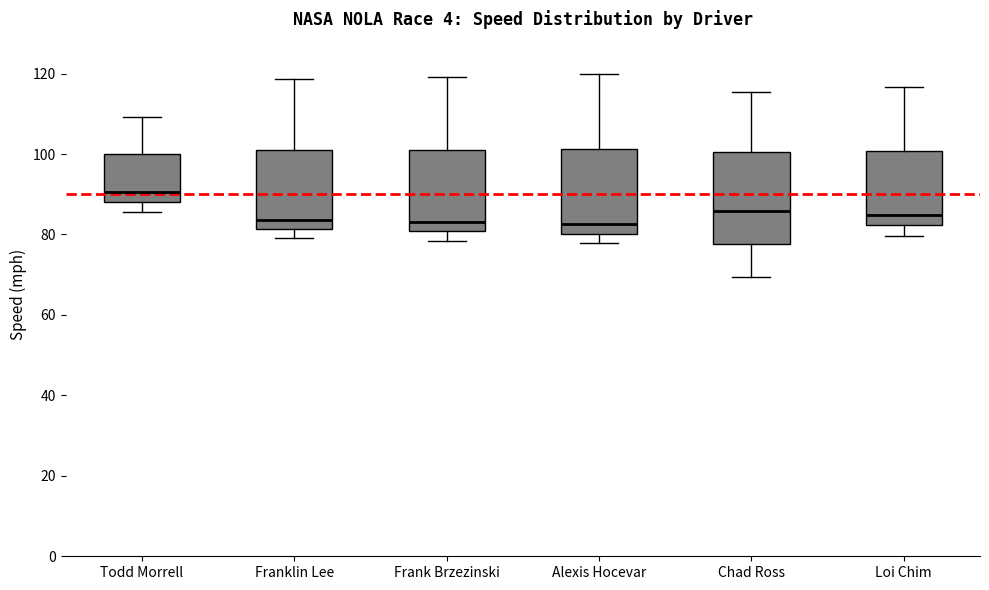

Where is the lower edge of the box for Frank Brzezinski on the y-axis? The values are not printed on the chart, so give them approximately, as read against the axis.

80